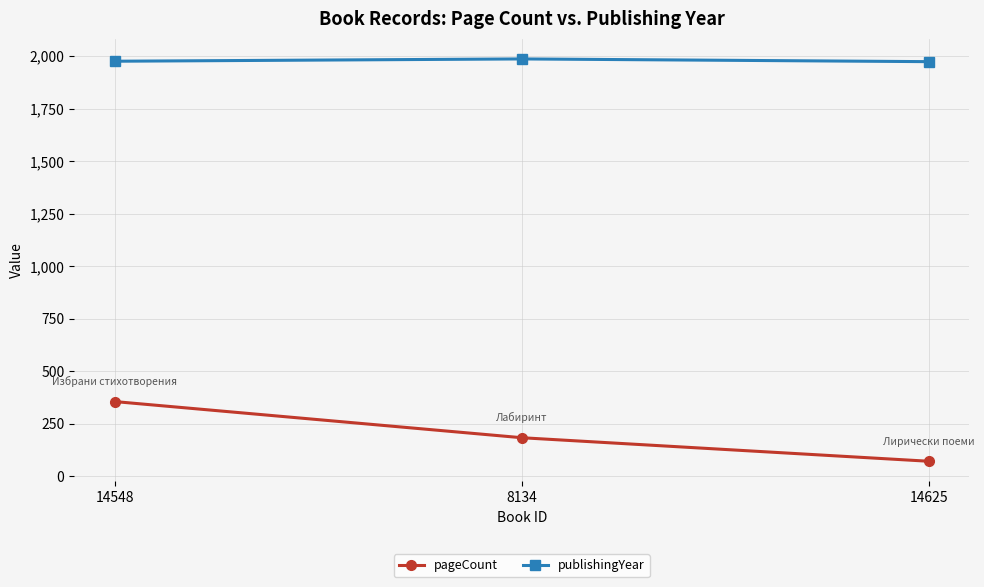

What is the maximum value shown in the chart?

1987